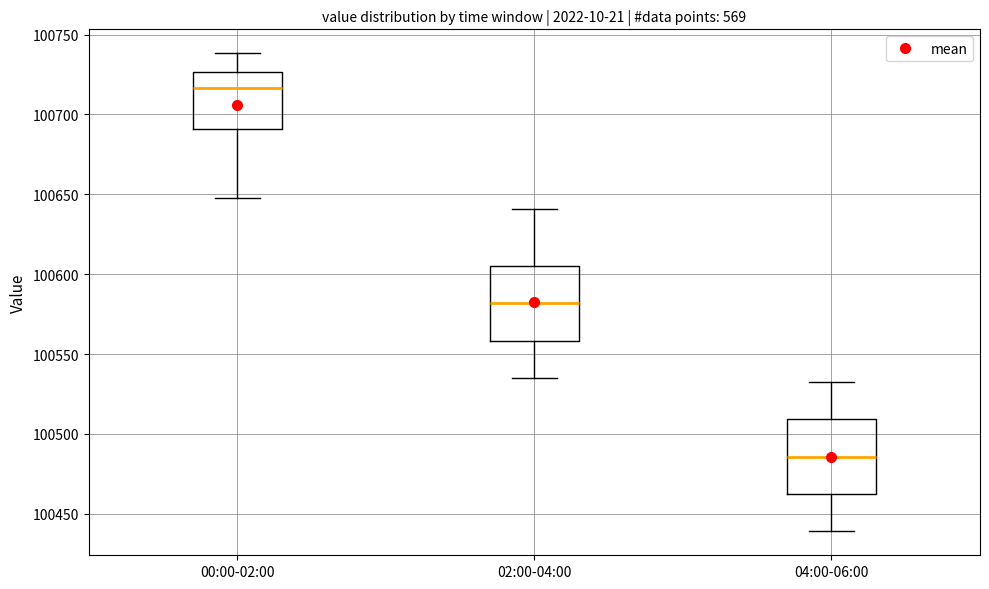

Which box has the lowest median line?

04:00-06:00